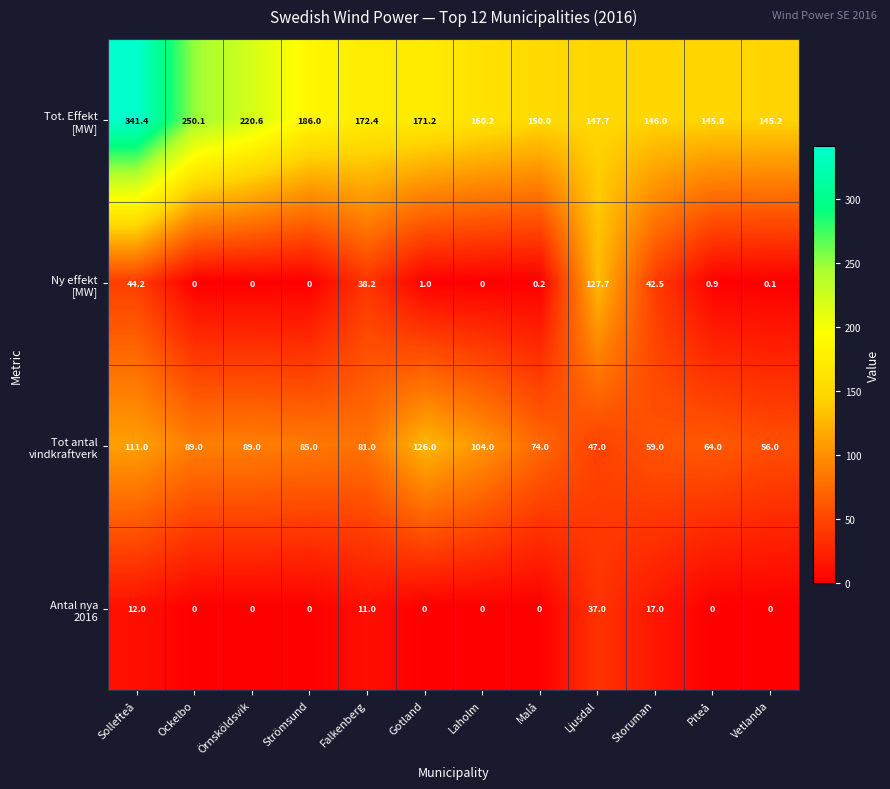

What is the spread (max minus min) of values at Vetlanda?

145.2